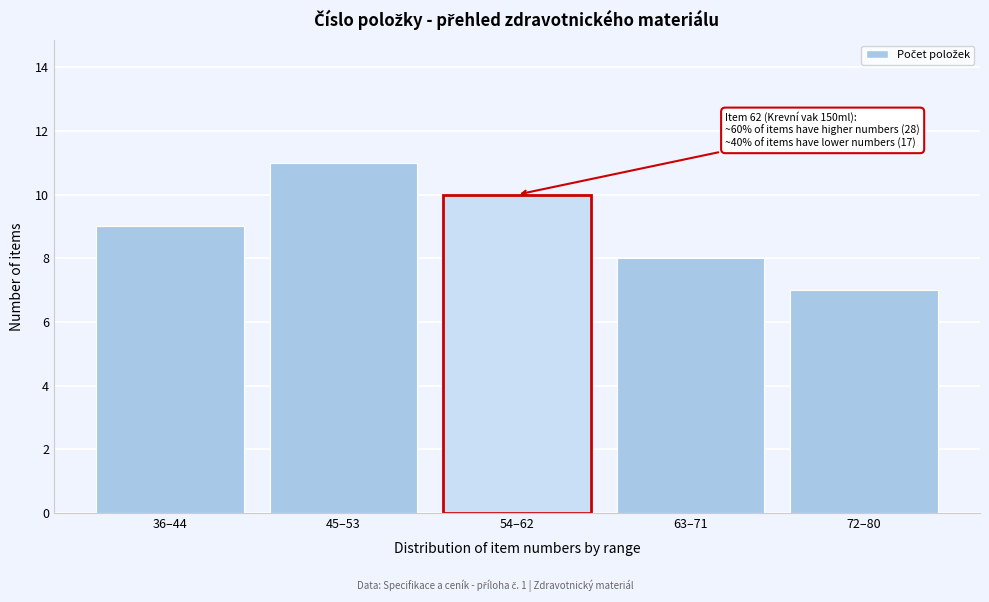

Reading left to right, extract all data points from this chart.

36–44=9	45–53=11	54–62=10	63–71=8	72–80=7